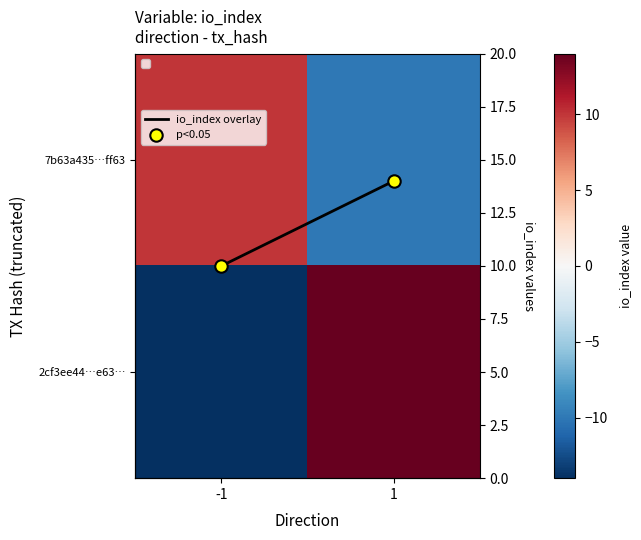

Which has a higher value, 1 or -1?

-1